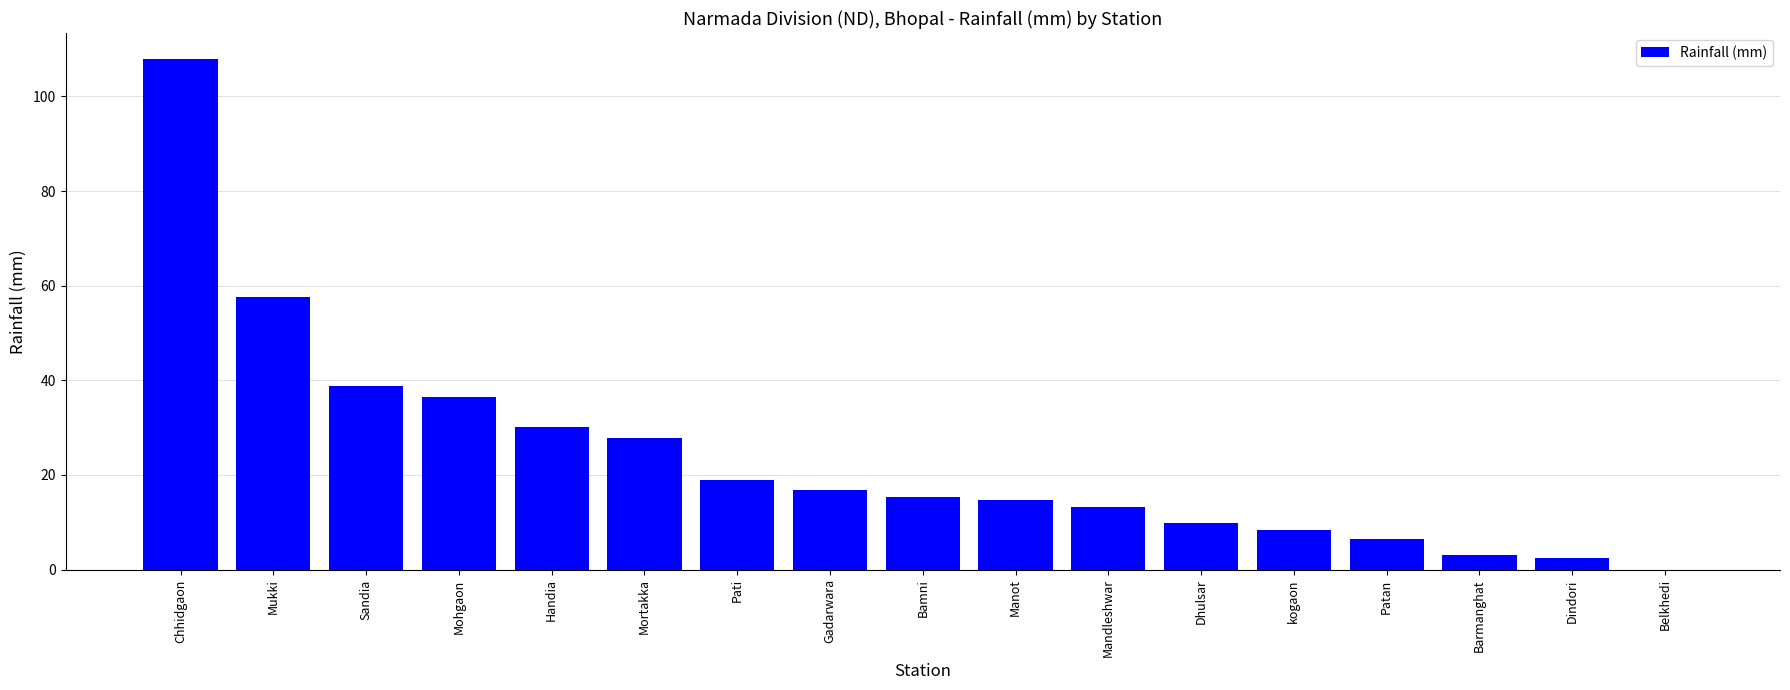

At which label does the data first exceed 15?

Chhidgaon